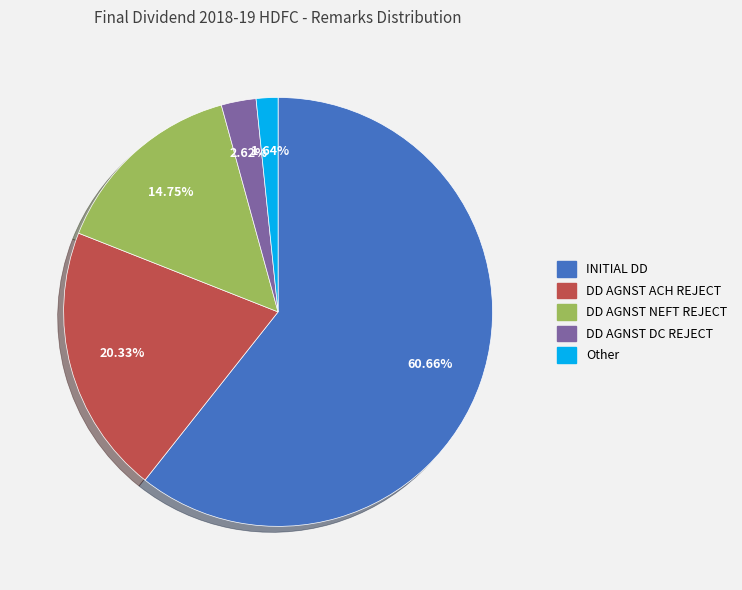

To the nearest percent, what portion does DD AGNST DC REJECT represent?

3%